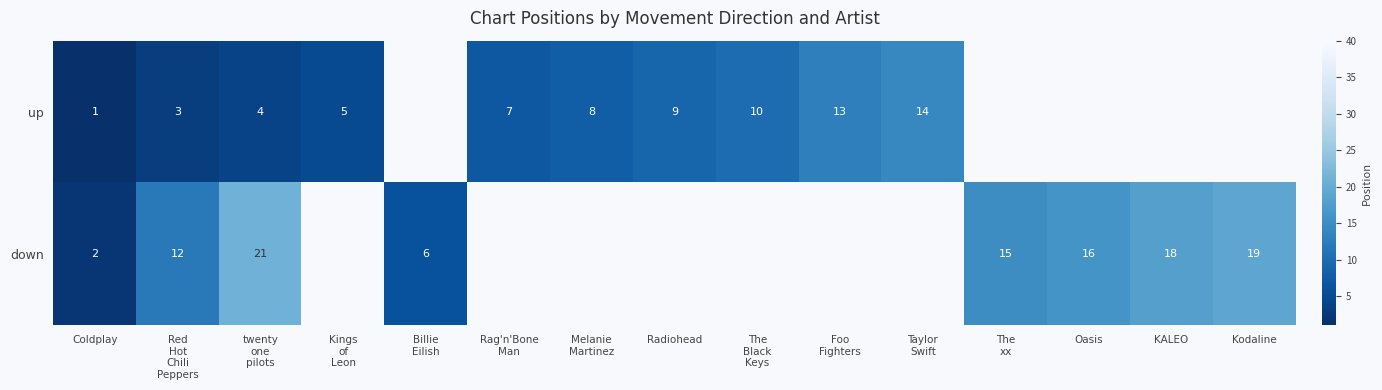

True or false: down has a value of 1 at Coldplay.

False